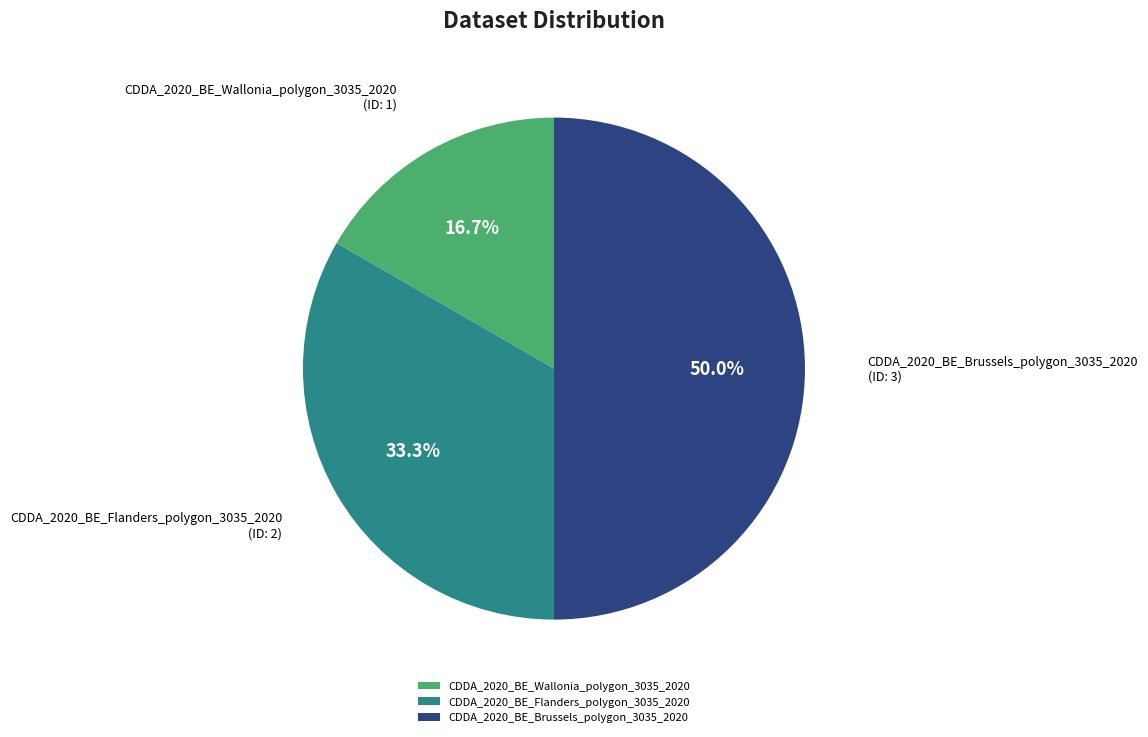

How much of the chart is everything except CDDA_2020_BE_Wallonia_polygon_3035_2020?

83.3%